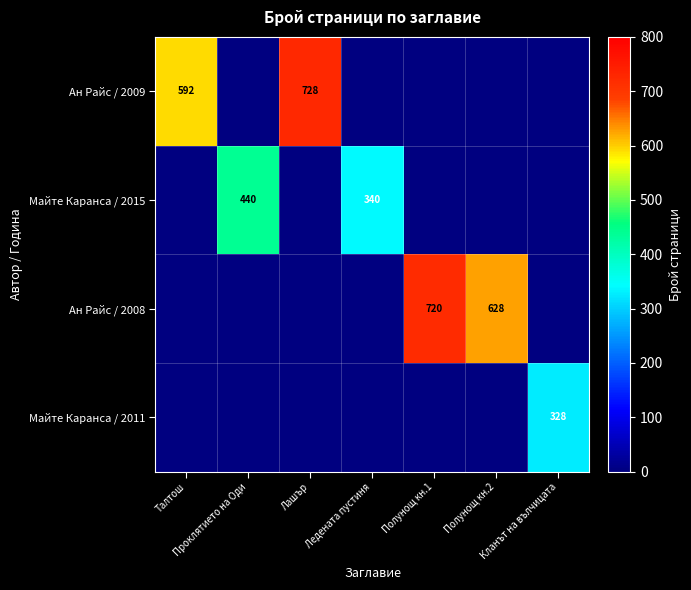

The Майте Каранса / 2011 series shows 0 at Лашър. True or false?

True